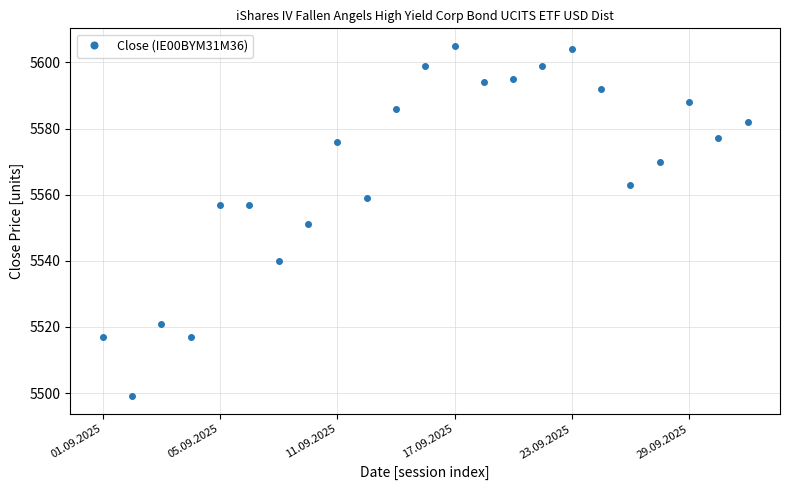

Reading left to right, extract all data points from this chart.

5517	5499	5521	5517	5557	5557	5540	5551	5576	5559	5586	5599	5605	5594	5595	5599	5604	5592	5563	5570	5588	5577	5582